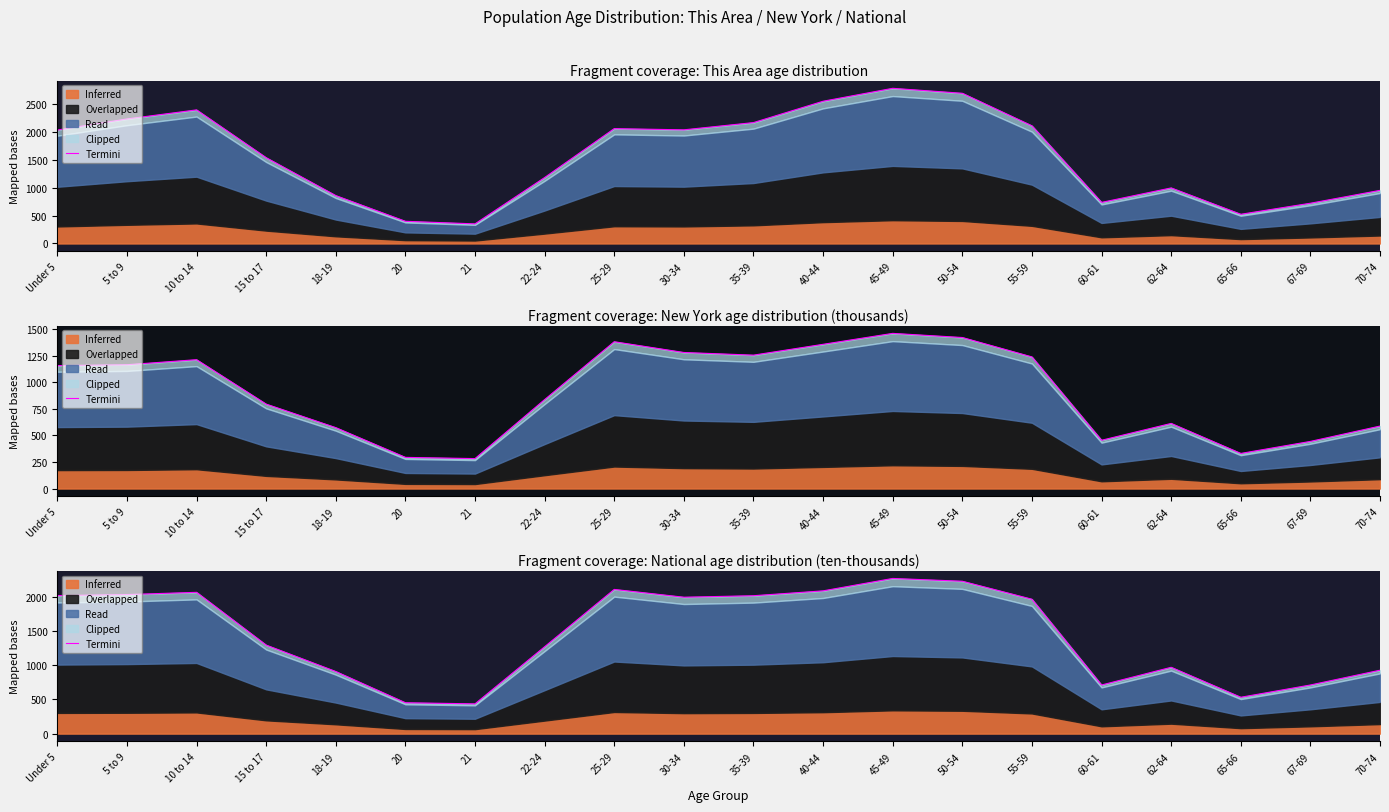

Reading left to right, extract all data points from this chart.

2020.1	2034.9	2067.7	1295.4	908.6	451.9	435.4	1271.3	2110.2	1996.2	2018.0	2089.1	2270.9	2229.8	1966.5	711.4	970.4	532.0	711.5	927.8